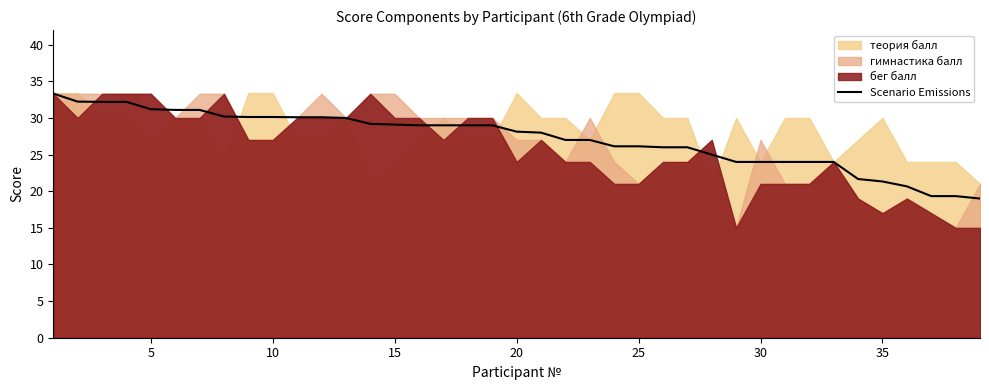

What is the highest value of the Scenario Emissions series?

33.3